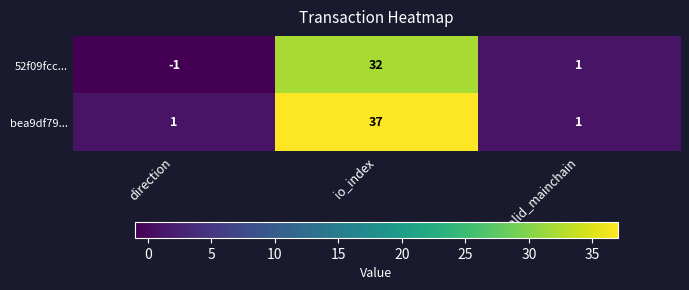

Rank the series by their maximum value, from highest to lowest.

bea9df79..., 52f09fcc...